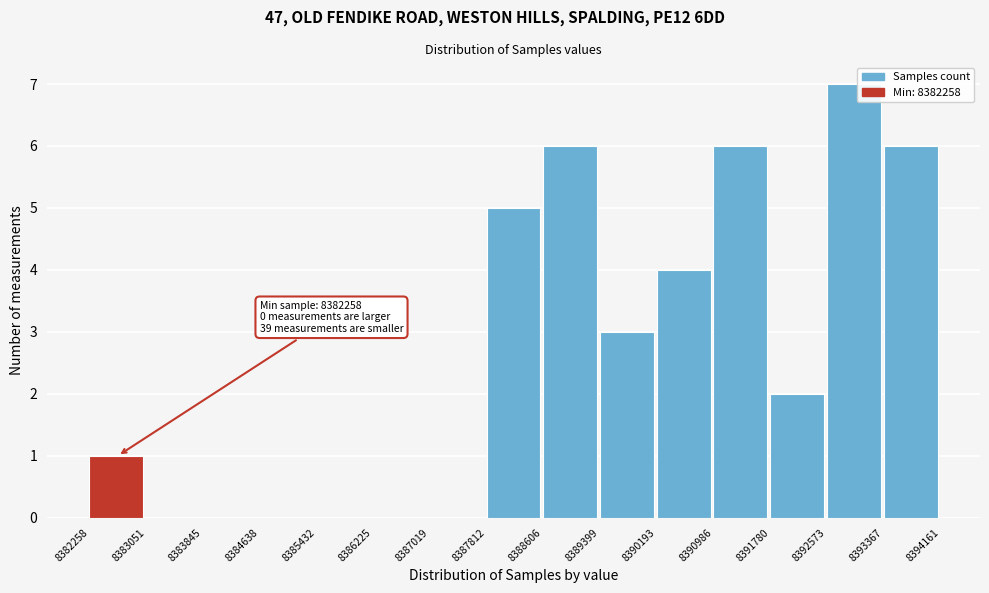

Which range on the x-axis has the tallest bar?

8392573 to 8393367